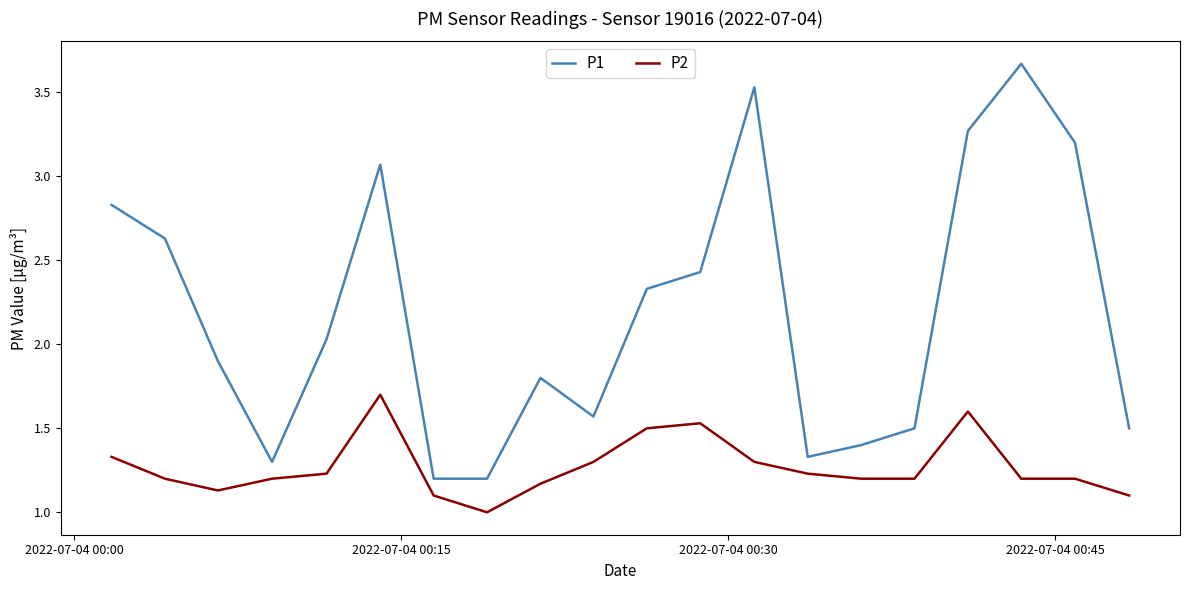

List the series in order of their peak value, lowest first.

P2, P1